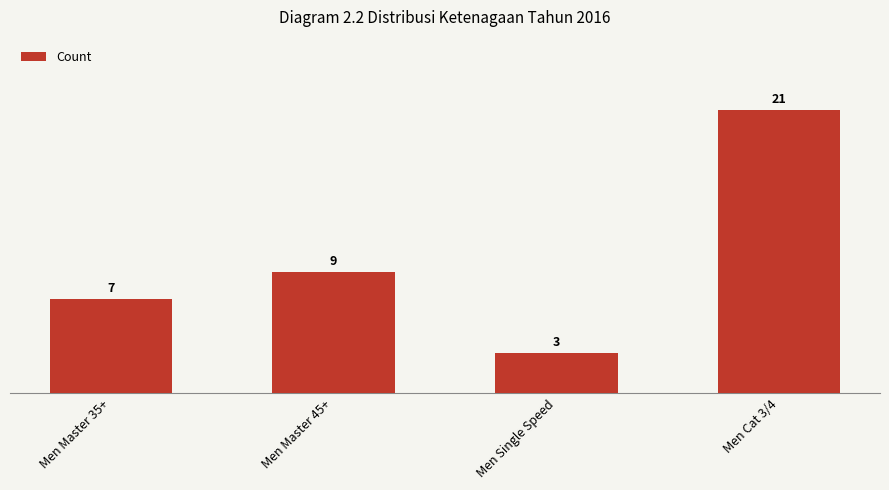

Reading right to left, extract all data points from this chart.

Men Cat 3/4=21	Men Single Speed=3	Men Master 45+=9	Men Master 35+=7